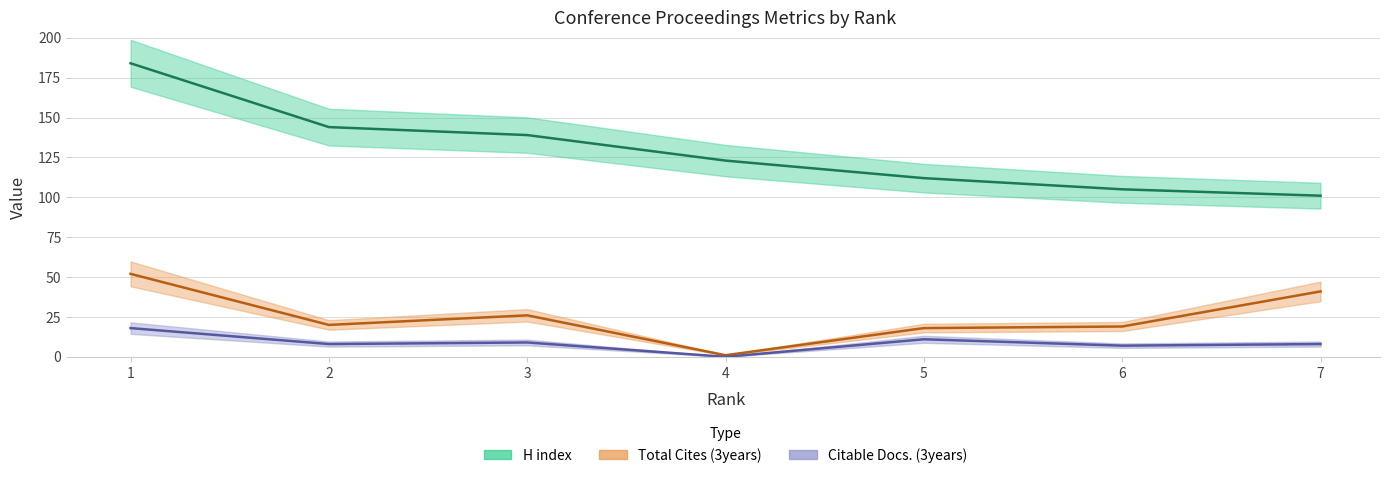

How many lines are shown in the chart?

3